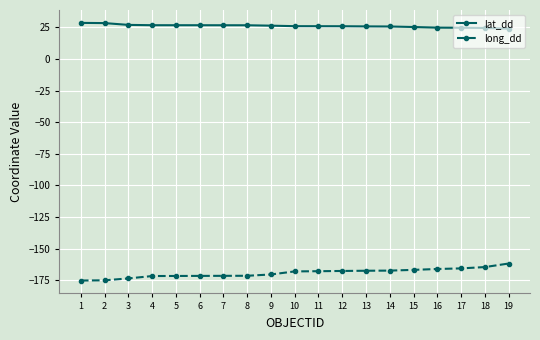

What is the sum of the lat_dd values at 1 and 5?

55.0